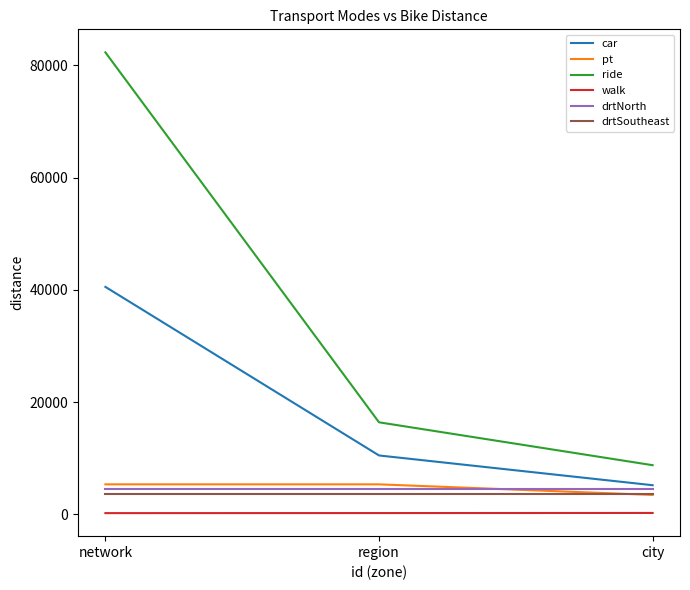

At which category is the sum across all series the highest?

network